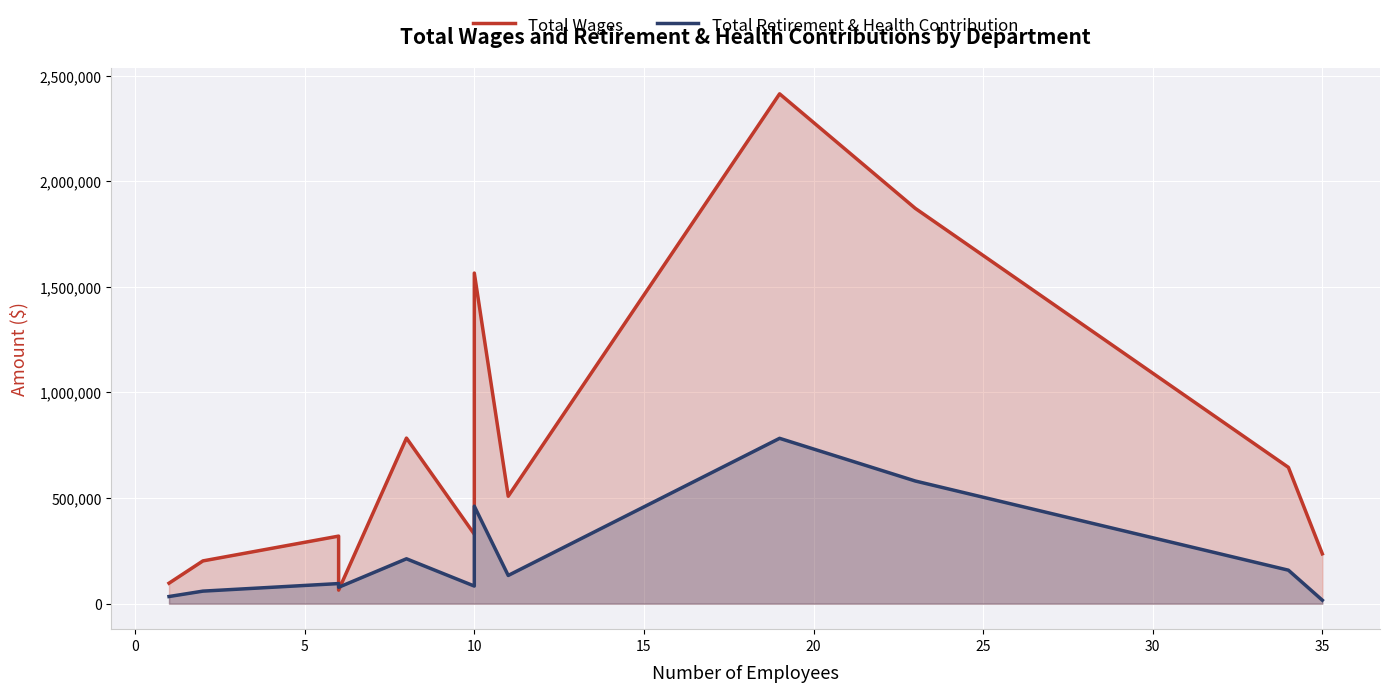

True or false: Total Retirement & Health Contribution has a value of 1169268 at 35.

False